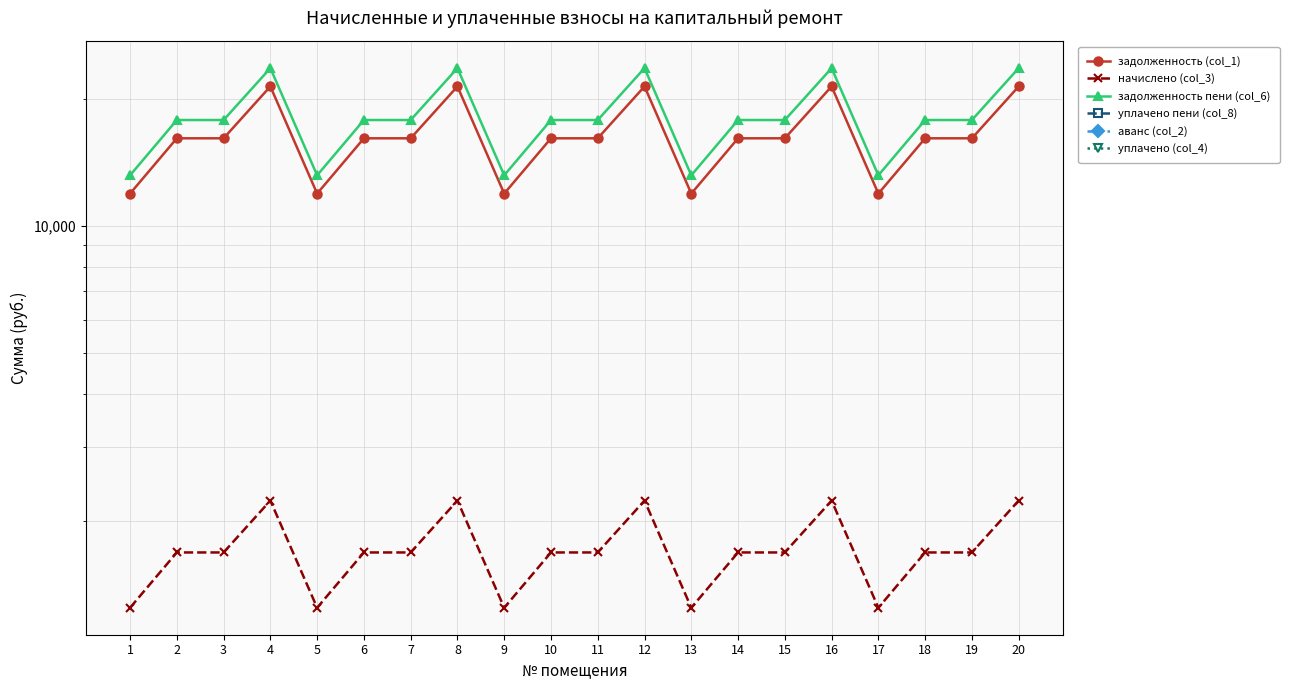

How many values in the задолженность (col_1) series exceed 16112?

15